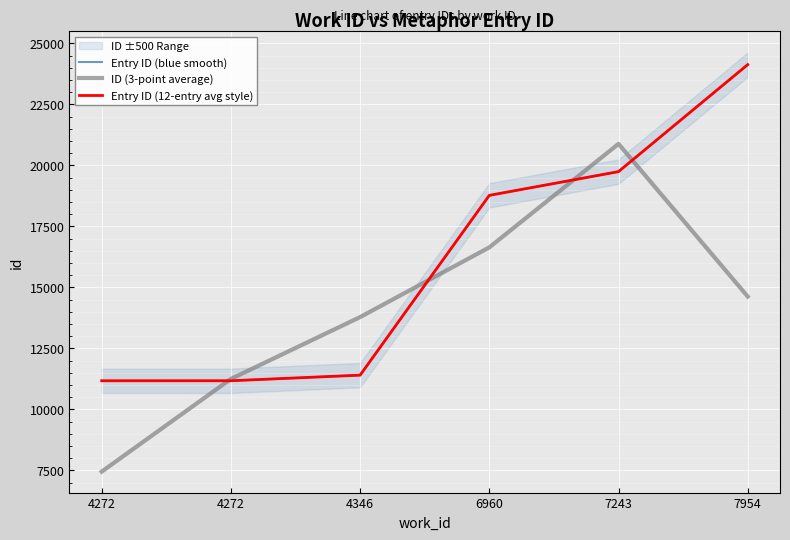

Between which two adjacent categories do Entry ID (blue smooth) and ID (3-point average) first intersect?

4272 and 4272